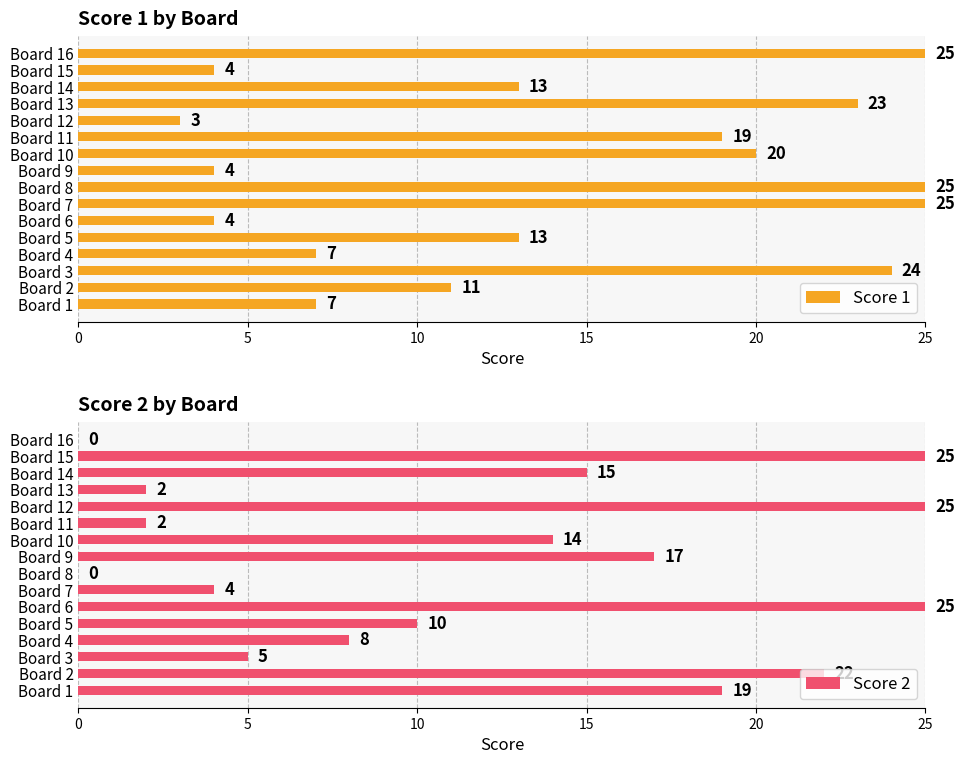

How many values in the Score 2 series exceed 14?

7